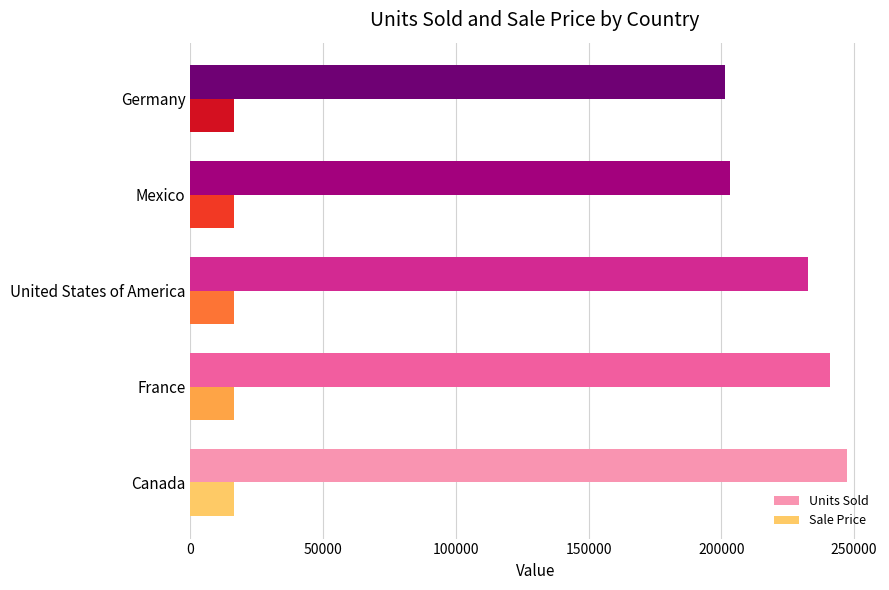

Which series has the largest total across all categories?

Units Sold